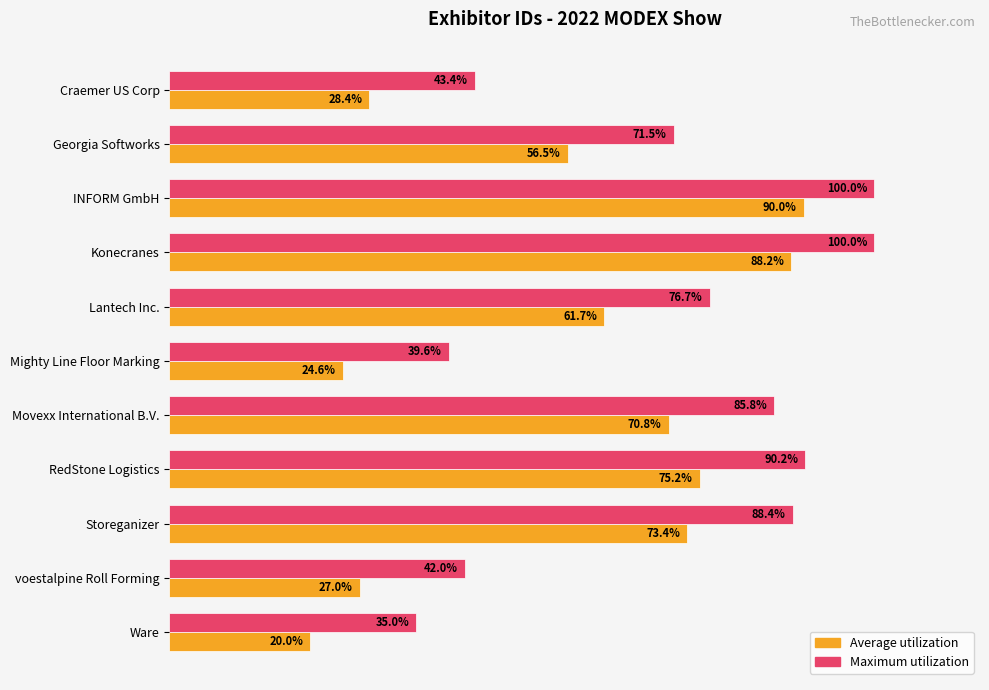

At which label is Average utilization closest to 55?

Georgia Softworks